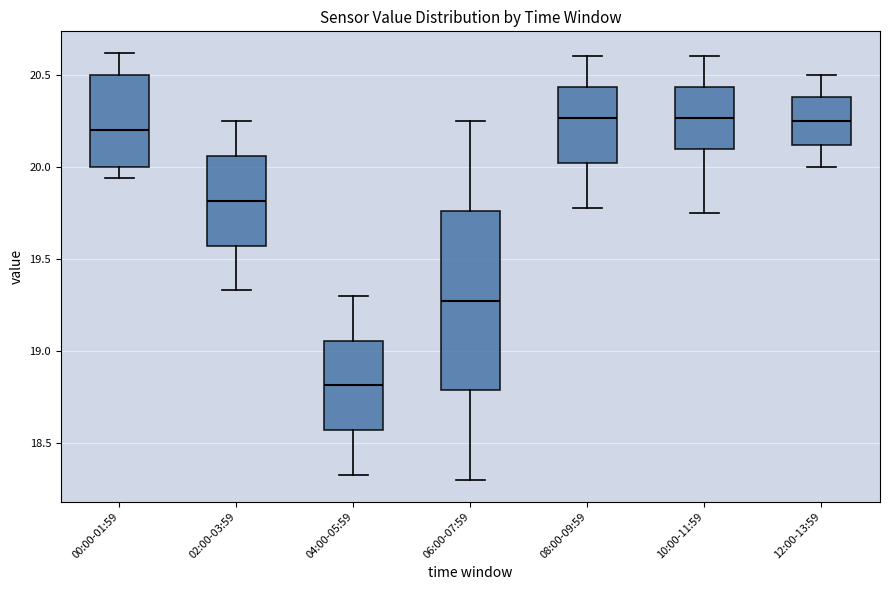

Reading left to right, transcribe this box plot: for each box, give where its median line is, the range the box spans, and where its two whiskers end, as read against the y-axis. The values are not printed on the chart, so give them approximately, as read against the axis.

00:00-01:59: median 20.20, box 20.00 to 20.50, whiskers 19.95 to 20.60
02:00-03:59: median 19.80, box 19.55 to 20.05, whiskers 19.35 to 20.25
04:00-05:59: median 18.80, box 18.55 to 19.05, whiskers 18.35 to 19.30
06:00-07:59: median 19.30, box 18.80 to 19.75, whiskers 18.30 to 20.25
08:00-09:59: median 20.25, box 20.00 to 20.45, whiskers 19.80 to 20.60
10:00-11:59: median 20.25, box 20.10 to 20.45, whiskers 19.75 to 20.60
12:00-13:59: median 20.25, box 20.10 to 20.40, whiskers 20.00 to 20.50